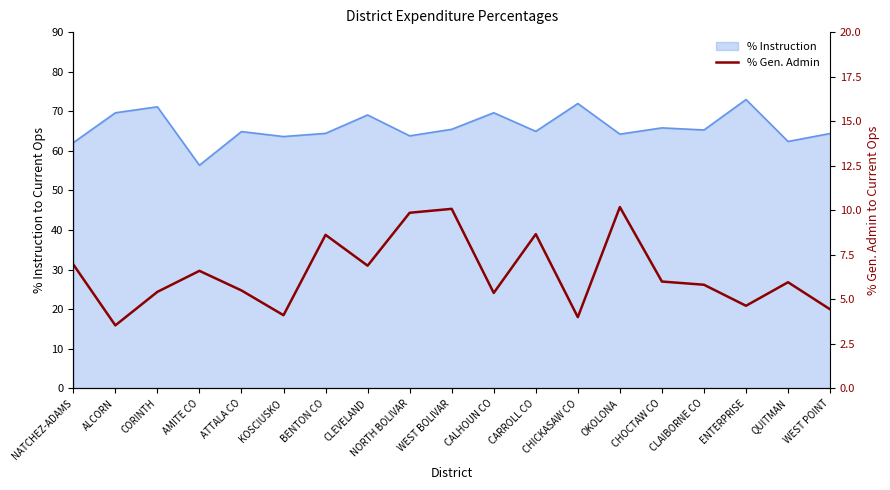

True or false: there are more than 2 points higher than both neighbors.

True